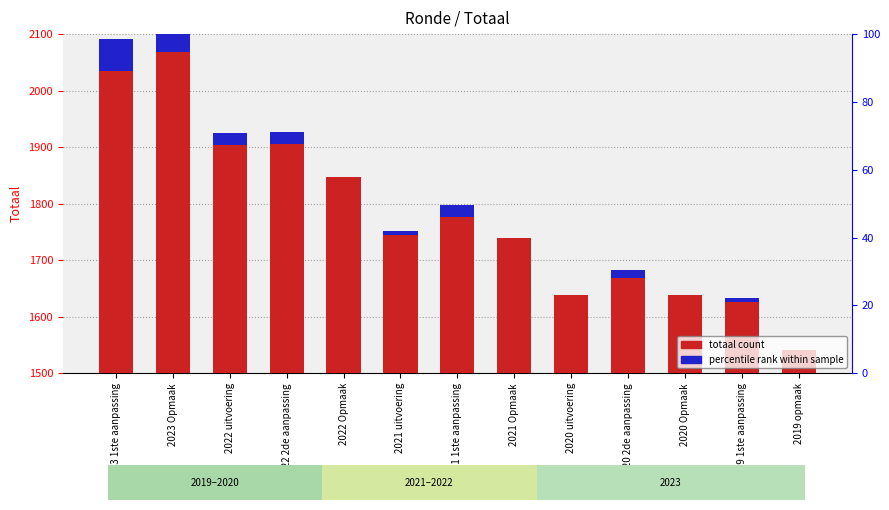

Does the chart contain stacked bars?

No